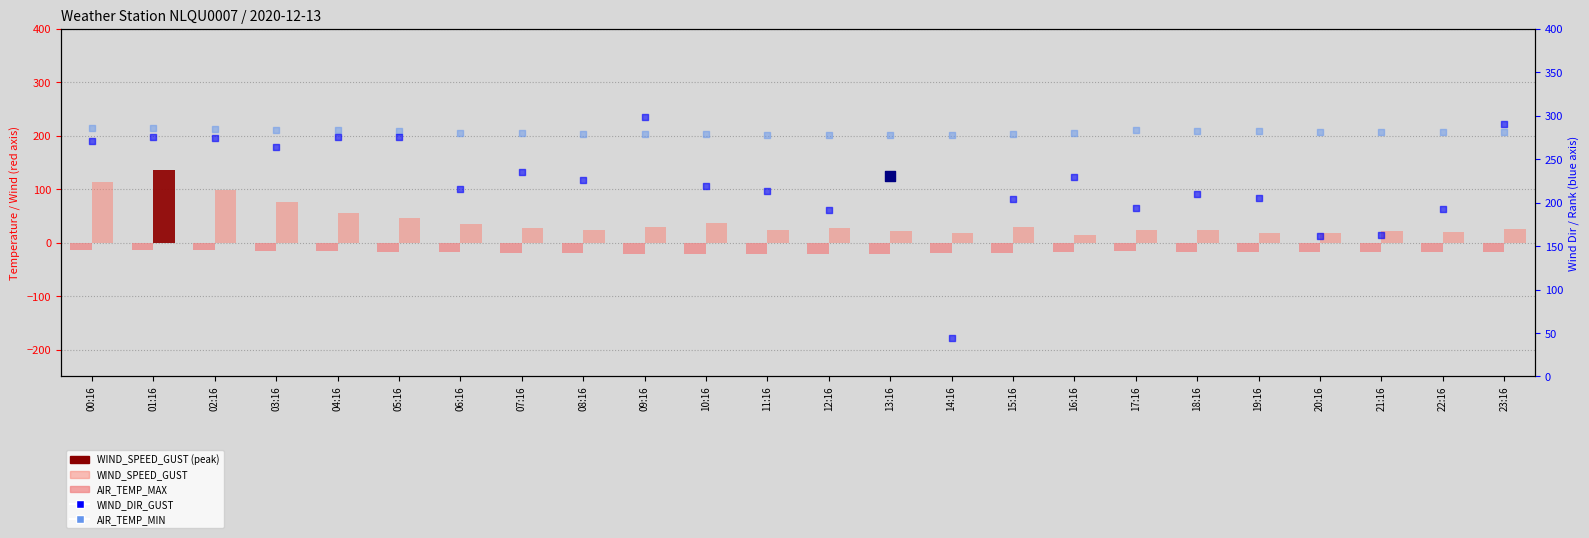

What is the total value across all series at 20:16?

444.9